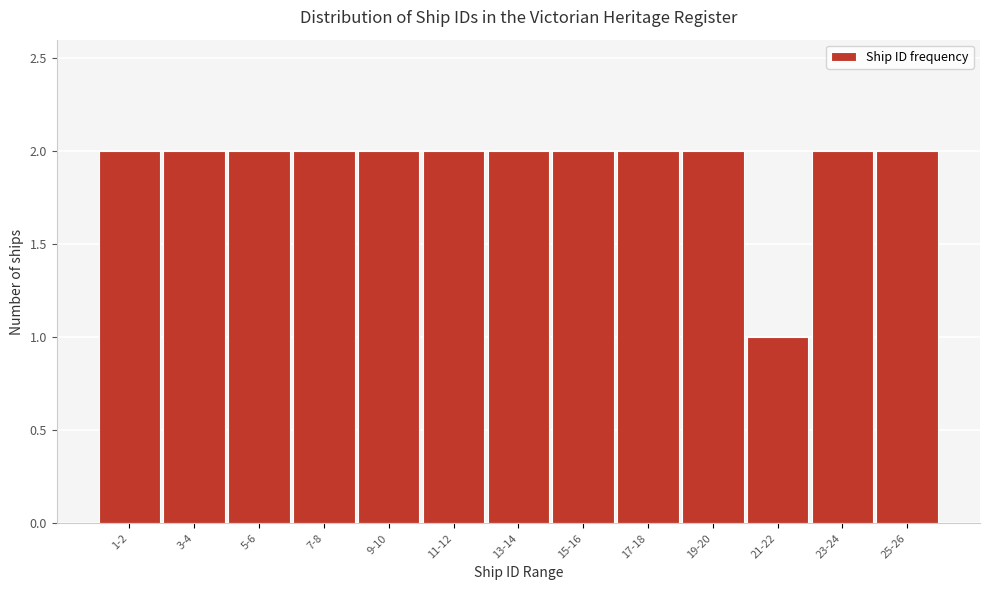

Reading left to right, list all the values displayed in this chart.

2	2	2	2	2	2	2	2	2	2	1	2	2